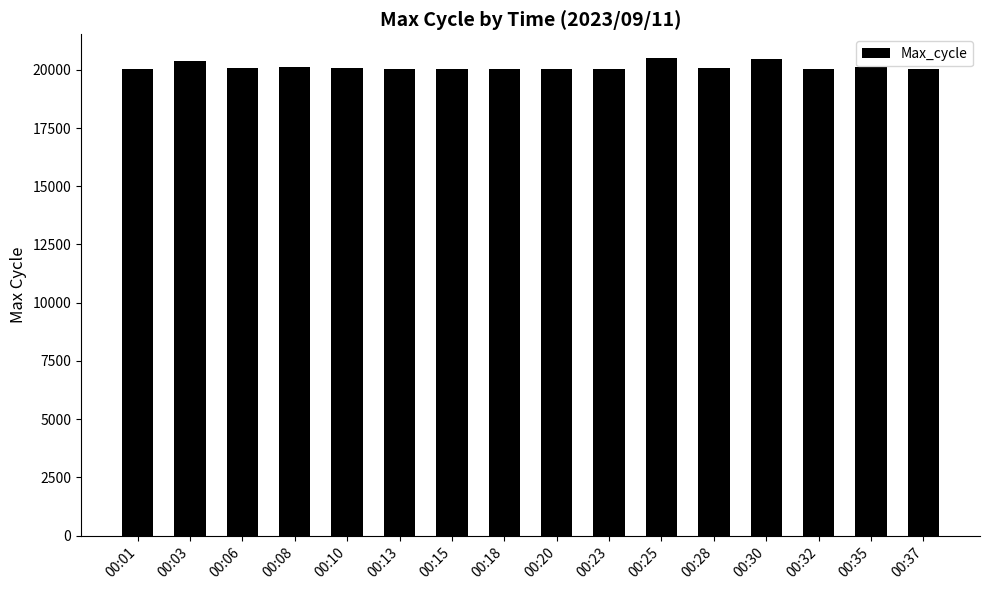

What is the difference between the second highest and second lowest values?

442